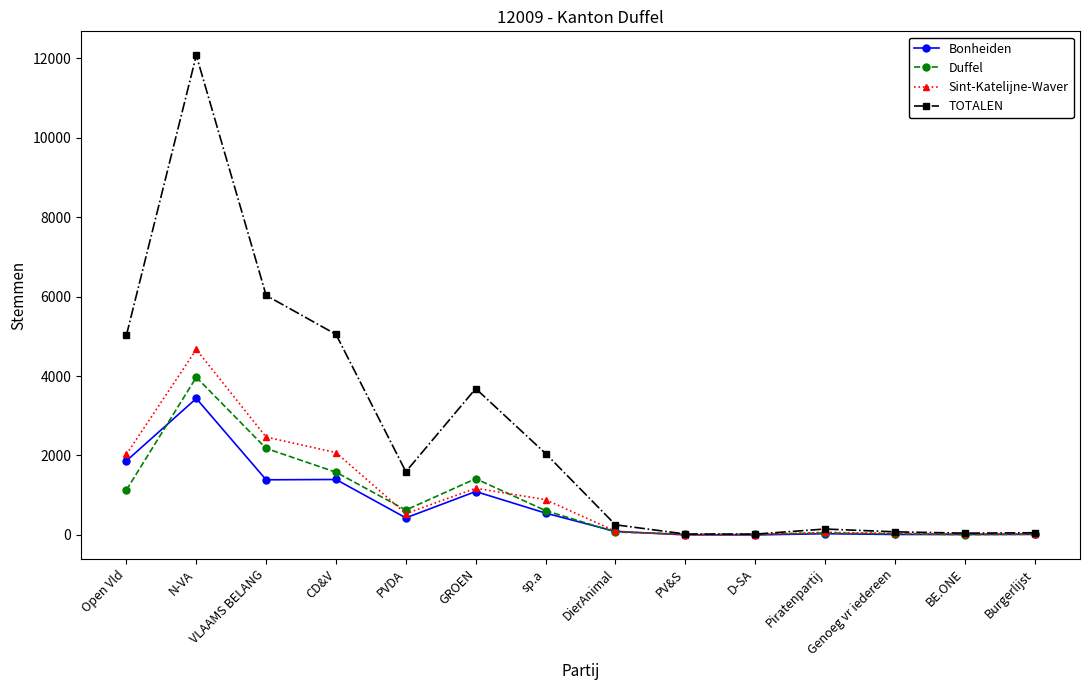

How many values in the Sint-Katelijne-Waver series are below 535?

7